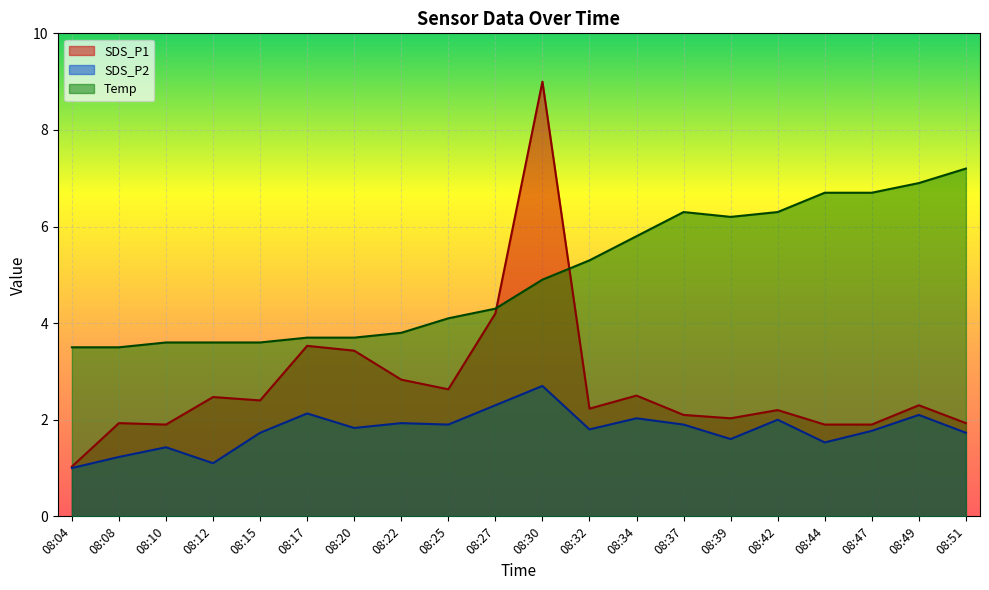

True or false: Temp has more than 0 interior local peaks.

True